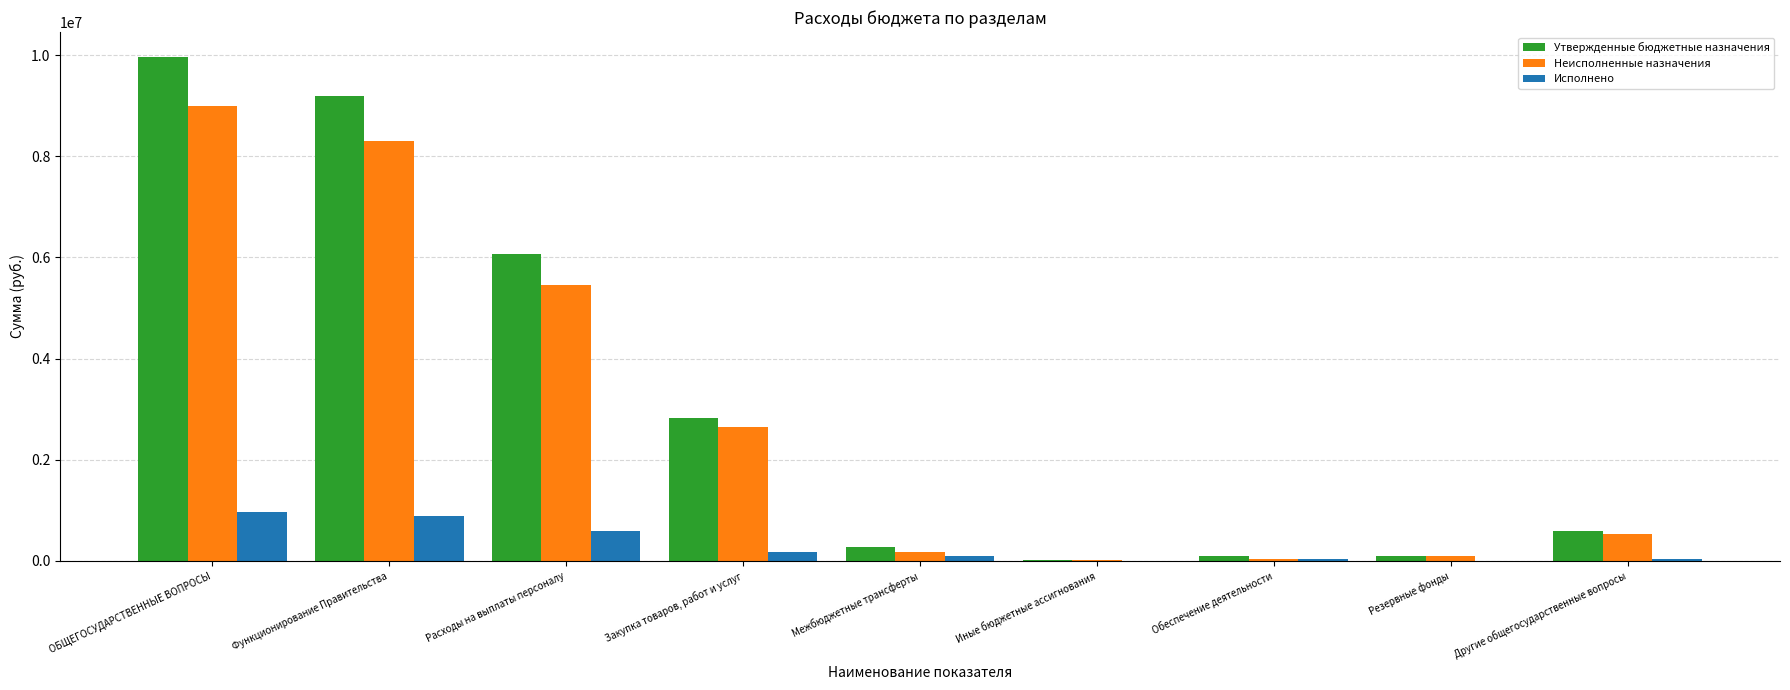

Where is Исполнено nearest to the value 484498?

Расходы на выплаты персоналу